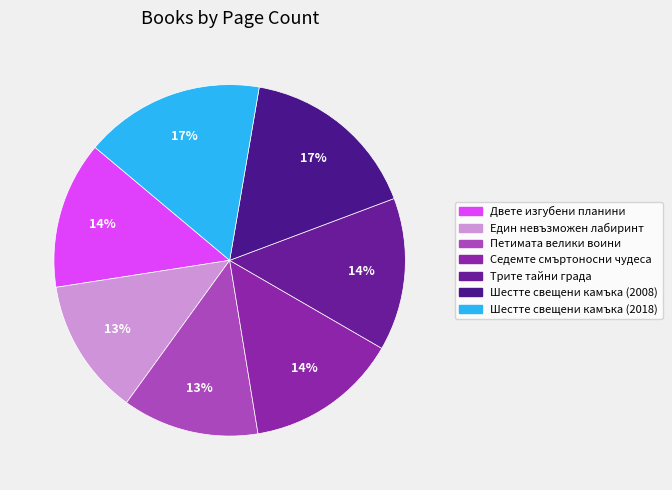

How many segments does this pie chart have?

7